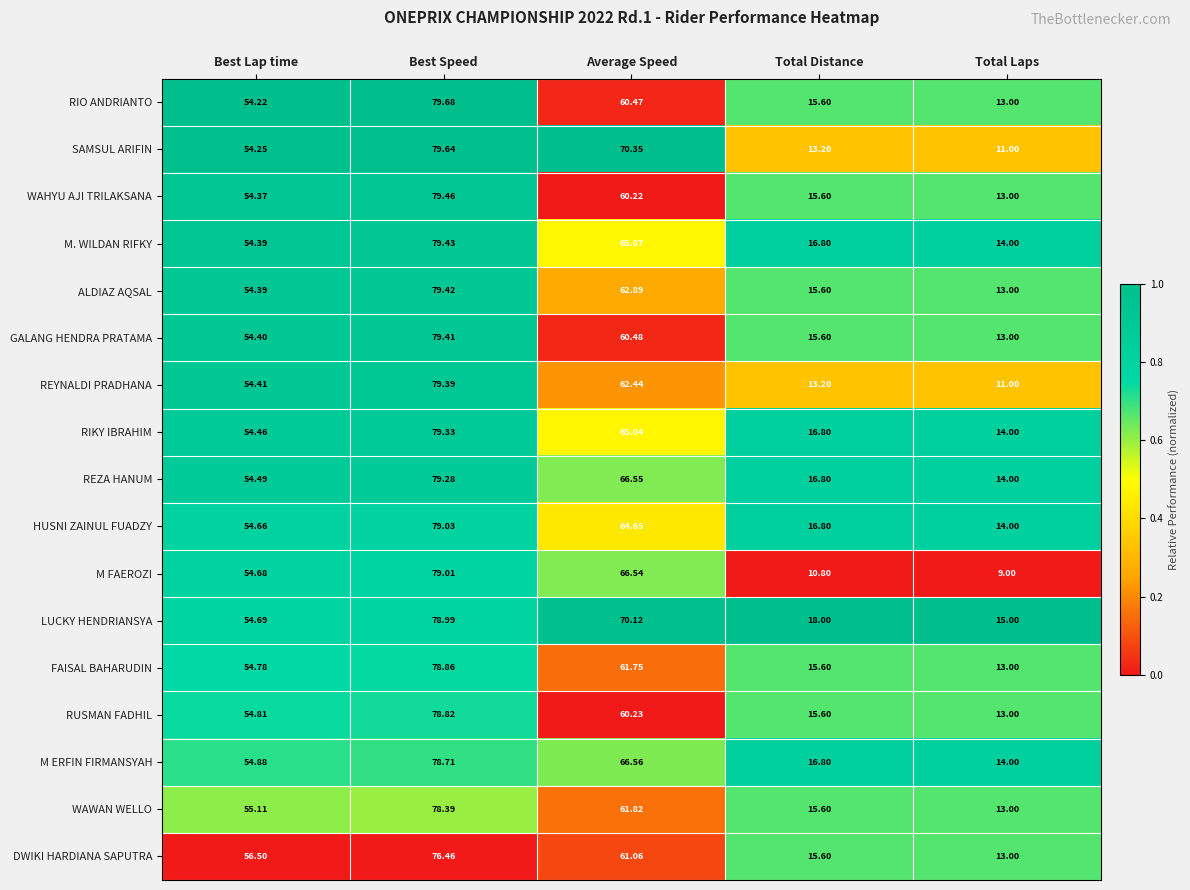

At which label does RUSMAN FADHIL first exceed 54?

Best Lap time